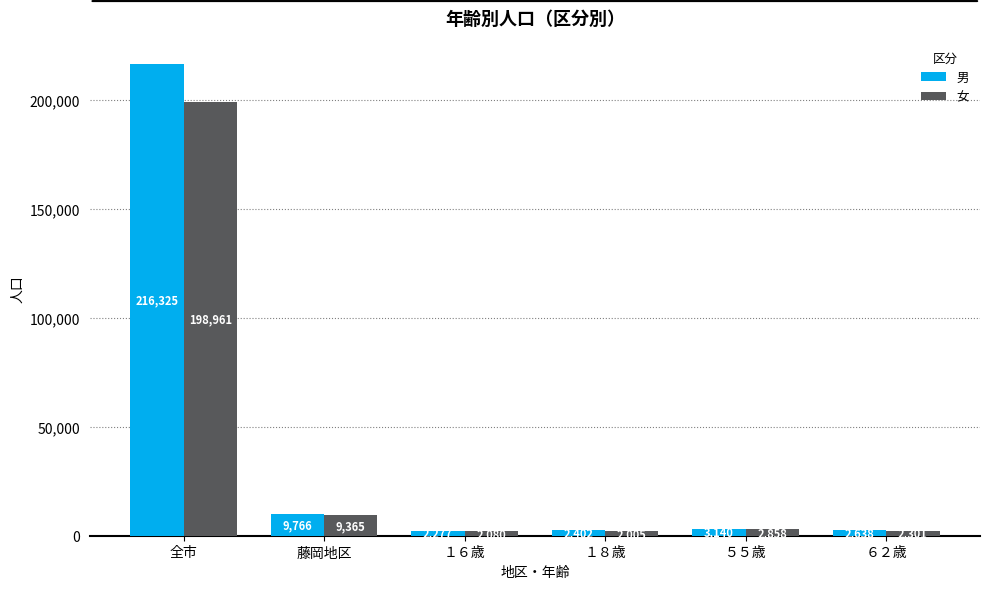

Reading left to right, transcribe all the data shown in this chart.

男: 216325	9766	2277	2402	3140	2638
女: 198961	9365	2080	2005	2858	2301